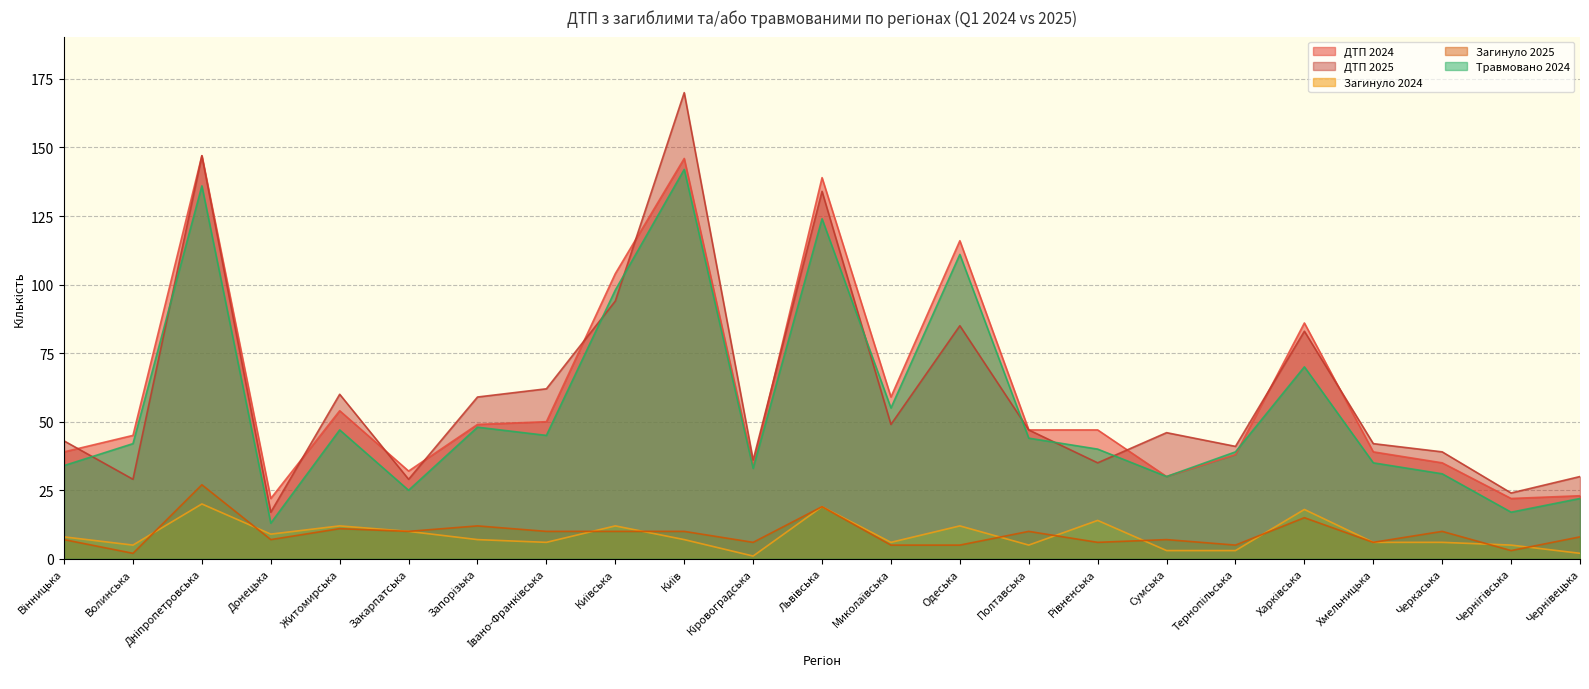

Is it true that ДТП 2024 equals 39 at Вінницька?

True